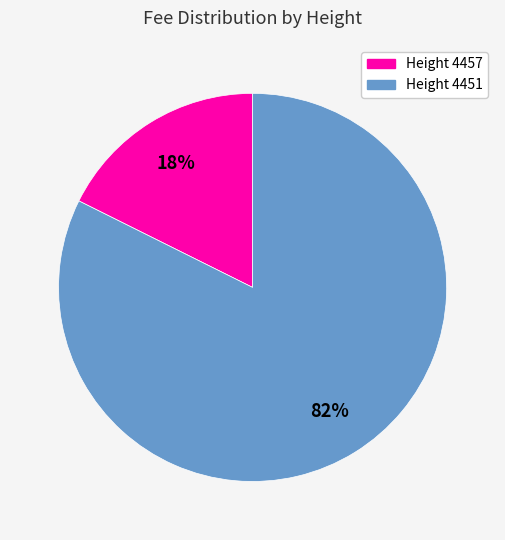

To the nearest percent, what is the average slice percentage?

50%